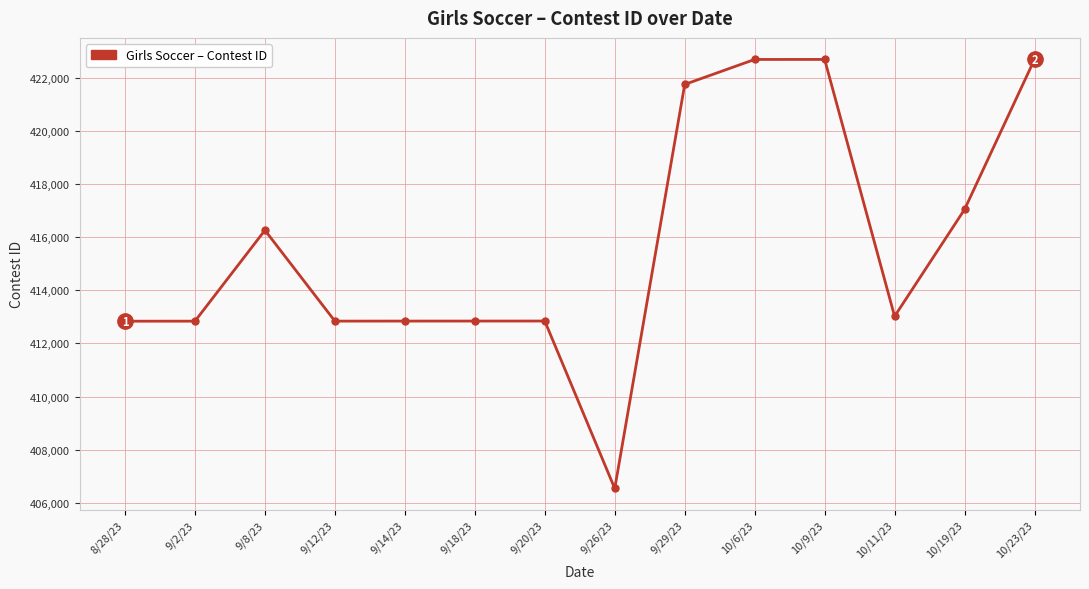

What is the value of the 8th point from the left?

406538